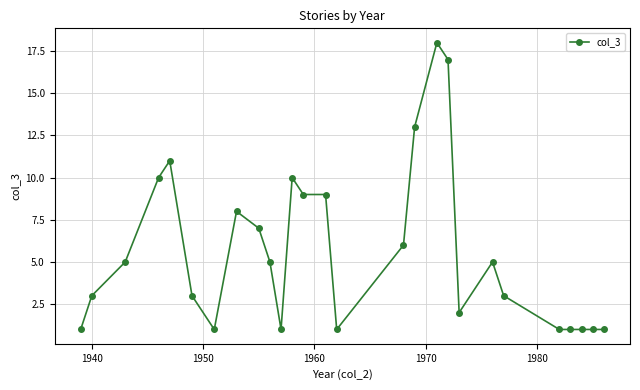

What is the average value?

6